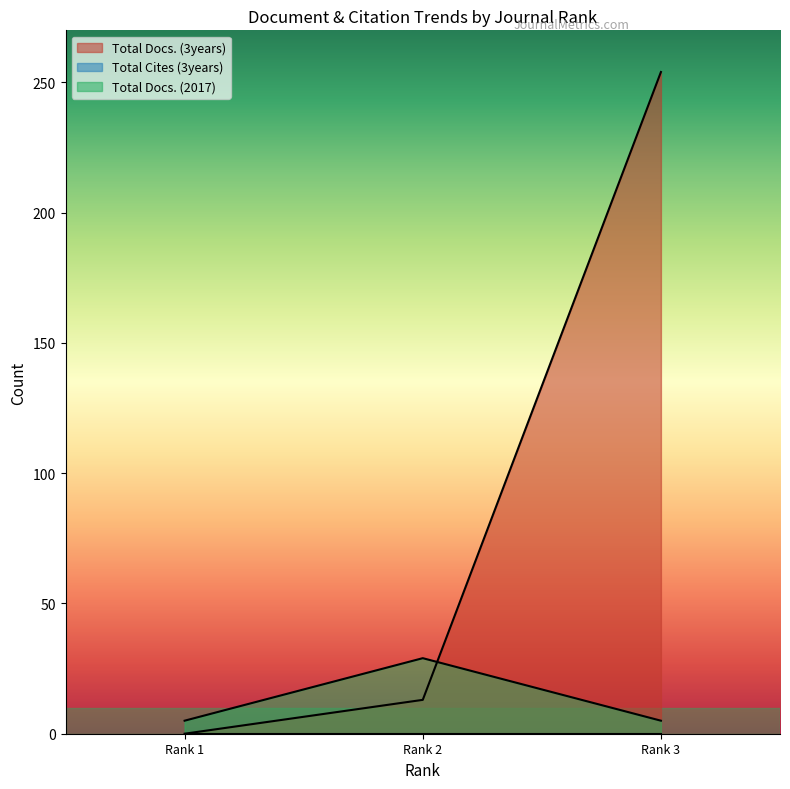

Between Rank 2 and Rank 3, which series saw the biggest shift?

Total Docs. (3years)